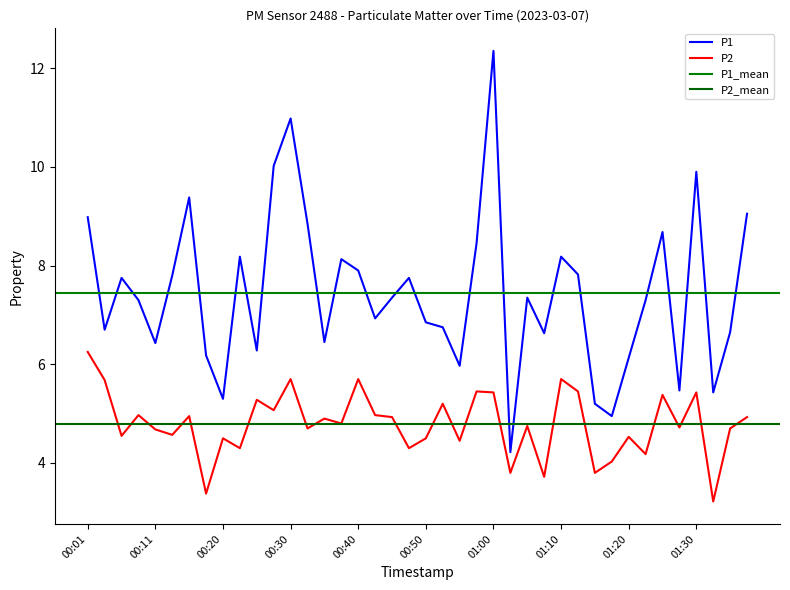

What is the difference between the maximum and minimum values in the P2 series?

3.0